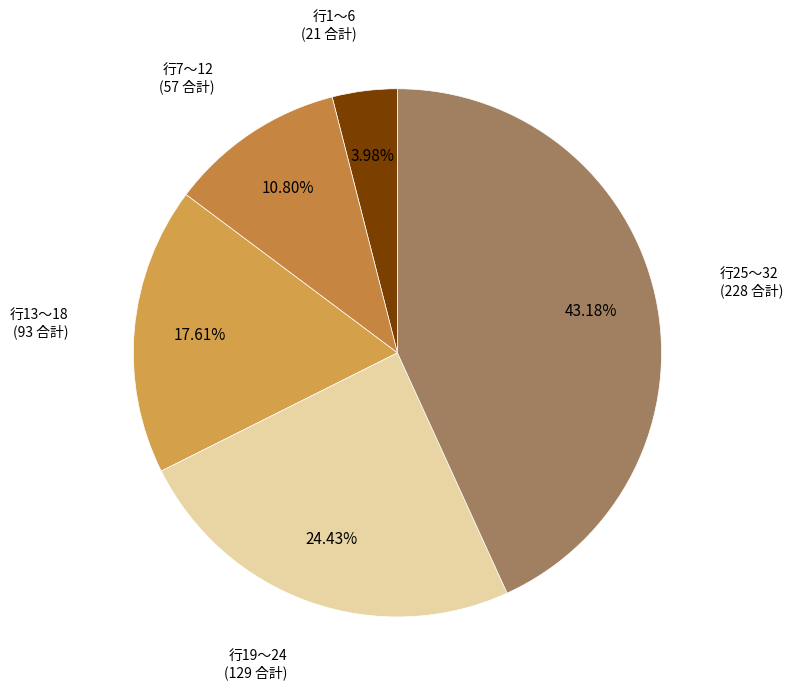

Do 行1〜6 and 行25〜32 together represent more than half of the pie?

No